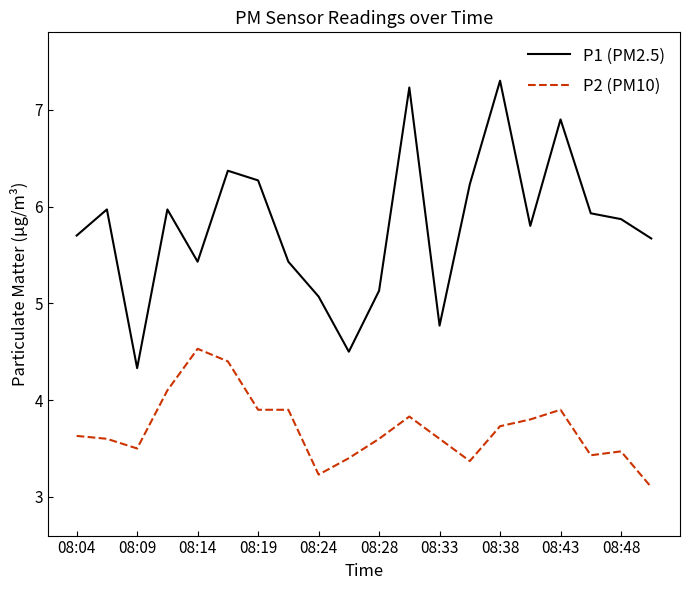

Rank the series by their maximum value, from lowest to highest.

P2 (PM10), P1 (PM2.5)